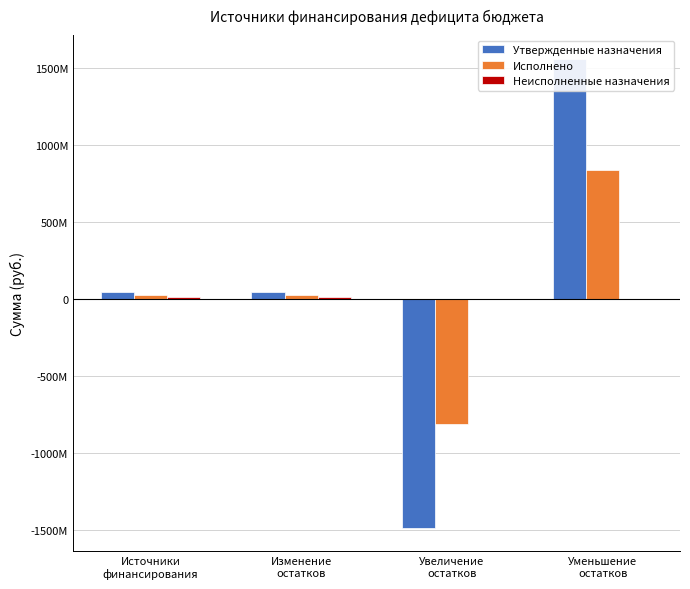

How many bars are there in total?

12